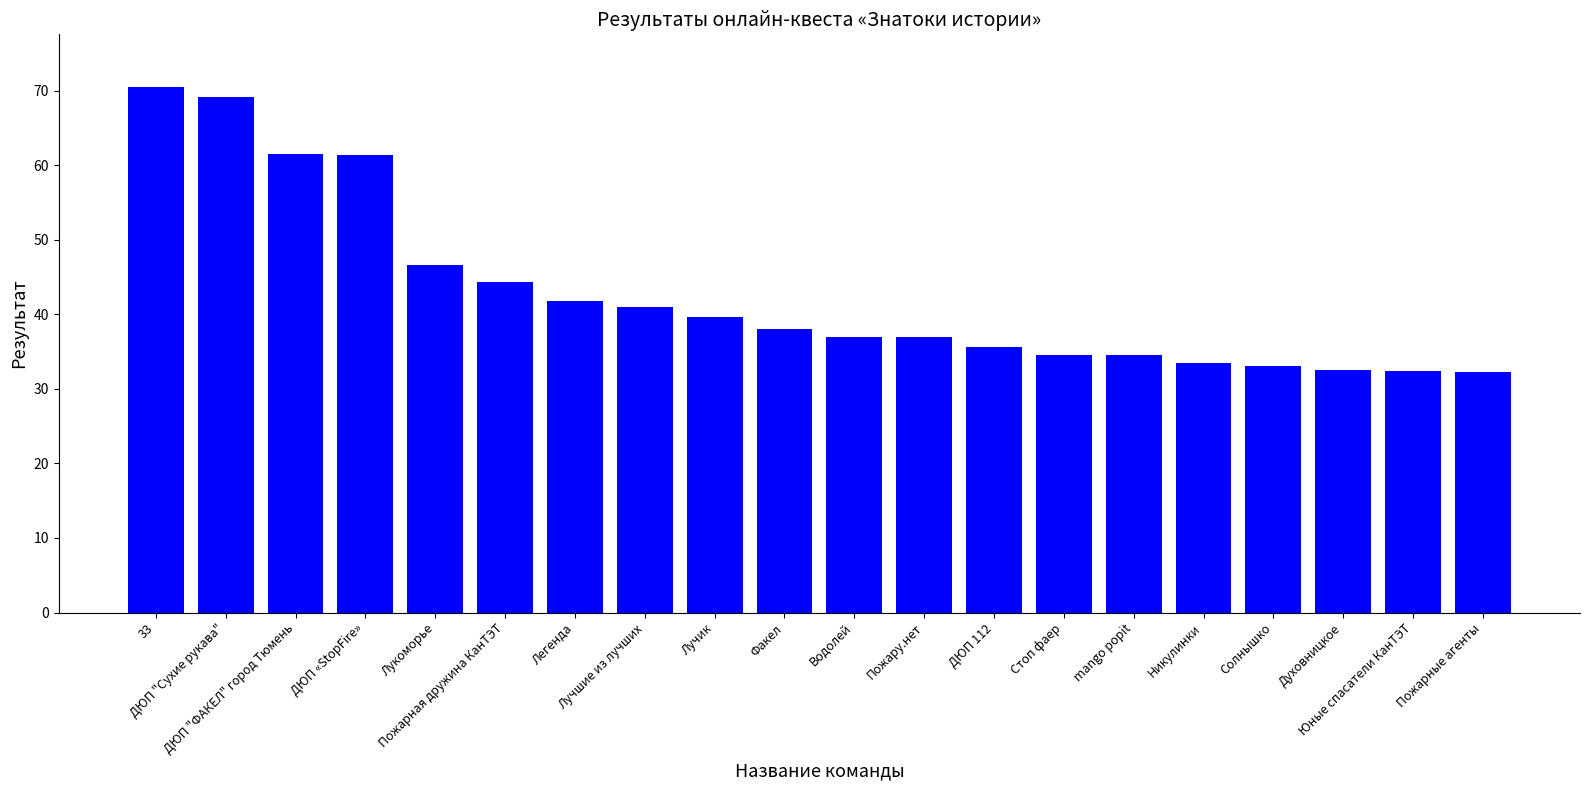

What is the ratio of the value at Лучик to the value at Лукоморье?

0.9